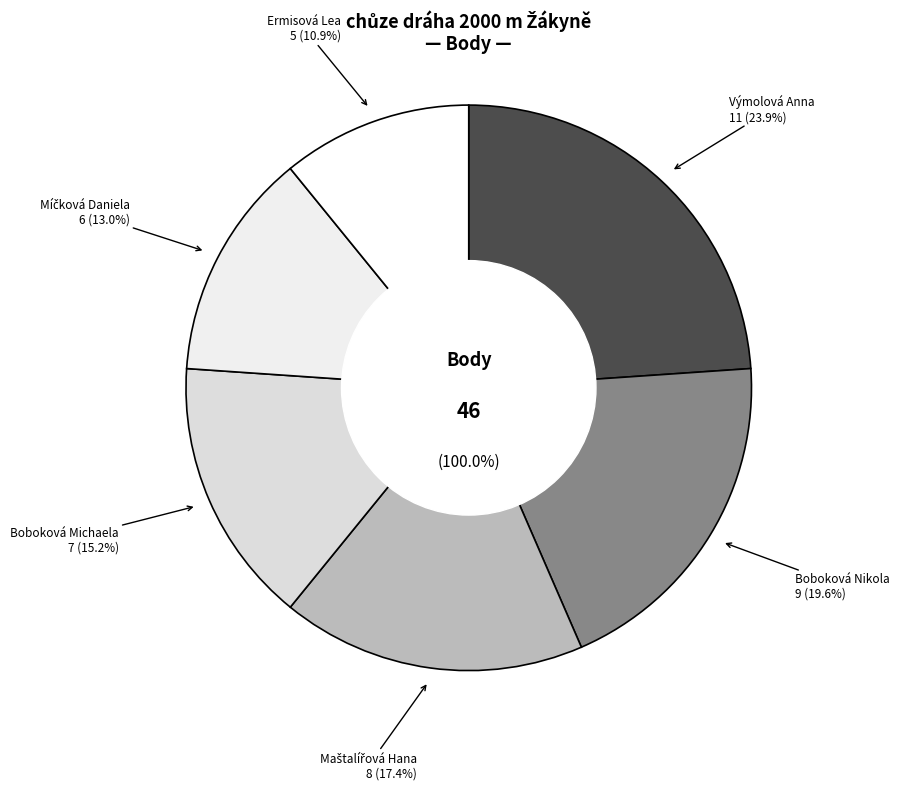

Is there a majority slice in this chart?

No